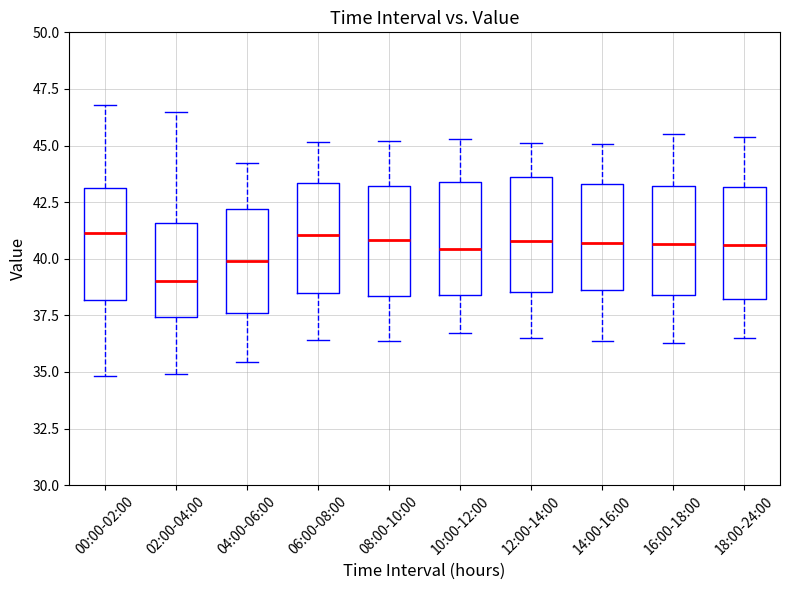

Reading left to right, transcribe this box plot: for each box, give where its median line is, the range the box spans, and where its two whiskers end, as read against the y-axis. The values are not printed on the chart, so give them approximately, as read against the axis.

00:00-02:00: median 41.0, box 38.0 to 43.0, whiskers 35.0 to 47.0
02:00-04:00: median 39.0, box 37.5 to 41.5, whiskers 35.0 to 46.5
04:00-06:00: median 40.0, box 37.5 to 42.0, whiskers 35.5 to 44.5
06:00-08:00: median 41.0, box 38.5 to 43.5, whiskers 36.5 to 45.0
08:00-10:00: median 41.0, box 38.5 to 43.0, whiskers 36.5 to 45.0
10:00-12:00: median 40.5, box 38.5 to 43.5, whiskers 36.5 to 45.5
12:00-14:00: median 41.0, box 38.5 to 43.5, whiskers 36.5 to 45.0
14:00-16:00: median 40.5, box 38.5 to 43.5, whiskers 36.5 to 45.0
16:00-18:00: median 40.5, box 38.5 to 43.0, whiskers 36.5 to 45.5
18:00-24:00: median 40.5, box 38.0 to 43.0, whiskers 36.5 to 45.5